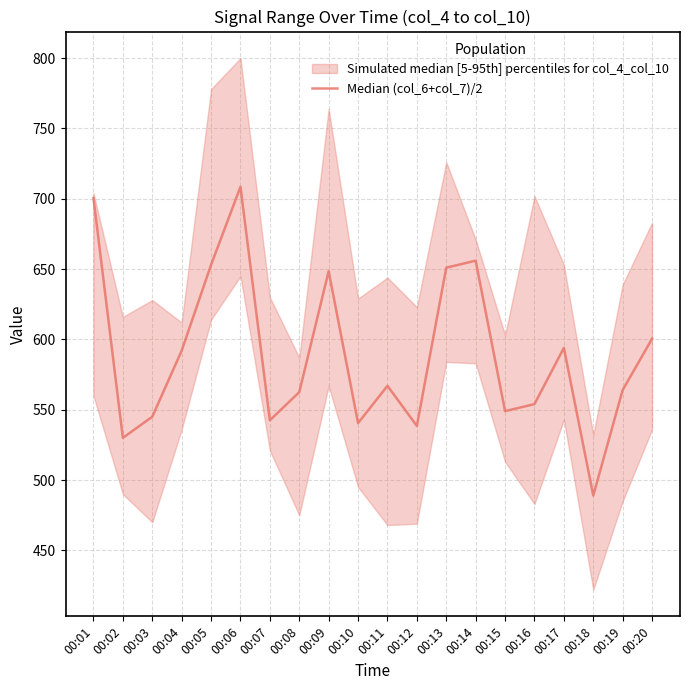

Reading left to right, transcribe all the data shown in this chart.

00:01=700.5	00:02=530.0	00:03=545.0	00:04=592.0	00:05=653.0	00:06=708.5	00:07=542.5	00:08=562.5	00:09=648.5	00:10=540.5	00:11=567.0	00:12=538.5	00:13=651.0	00:14=656.0	00:15=549.0	00:16=554.0	00:17=594.0	00:18=489.0	00:19=564.0	00:20=600.5